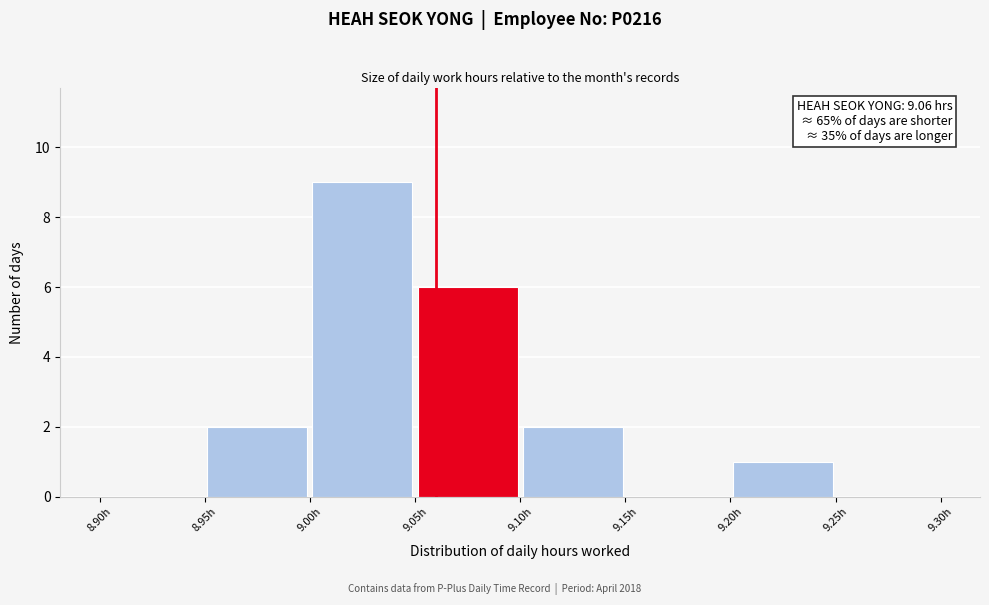

Over which range of the x-axis is the bar tallest?

9.00 to 9.05